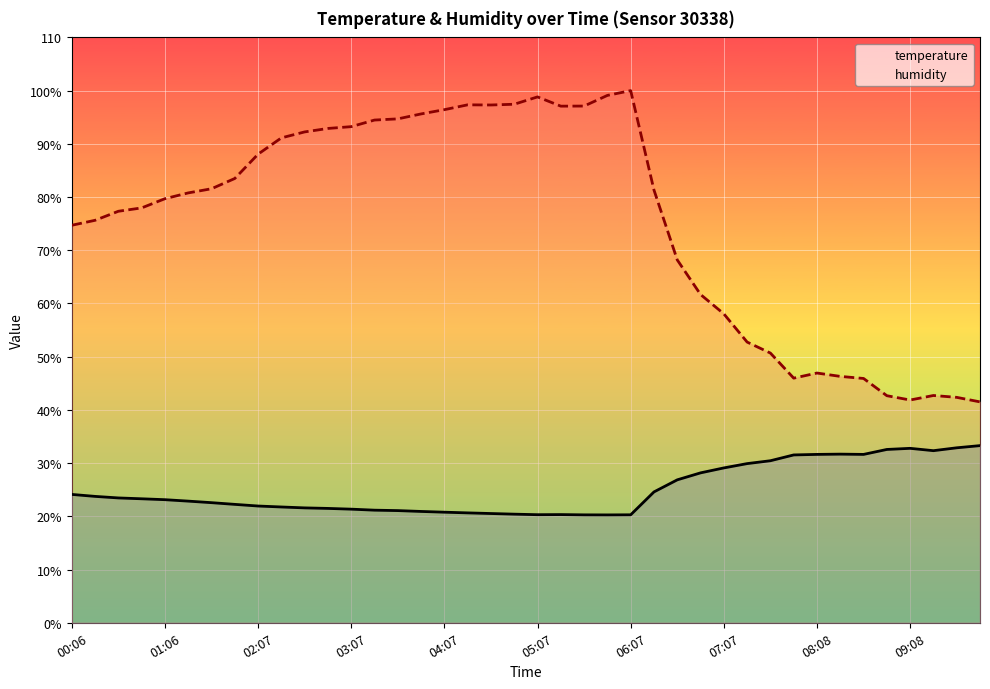

Reading left to right, extract all data points from this chart.

temperature: 24.1	23.8	23.5	23.3	23.1	22.9	22.6	22.2	21.9	21.8	21.6	21.5	21.4	21.2	21.1	20.9	20.8	20.6	20.5	20.4	20.3	20.3	20.3	20.3	20.3	24.6	26.9	28.2	29.1	29.9	30.4	31.5	31.6	31.7	31.6	32.6	32.8	32.3	32.9	33.3
humidity: 74.7	75.6	77.3	78.0	79.7	80.8	81.6	83.5	88.1	91.1	92.2	92.9	93.2	94.5	94.7	95.6	96.4	97.3	97.3	97.4	98.8	97.1	97.1	99.1	100.0	81.3	68.2	61.7	58.0	52.8	50.7	46.0	46.9	46.3	45.9	42.7	41.9	42.7	42.4	41.5